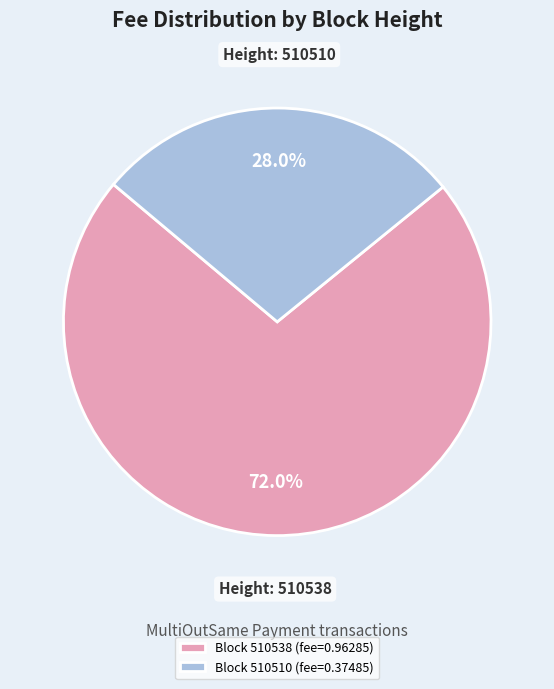

Is there a majority slice in this chart?

Yes